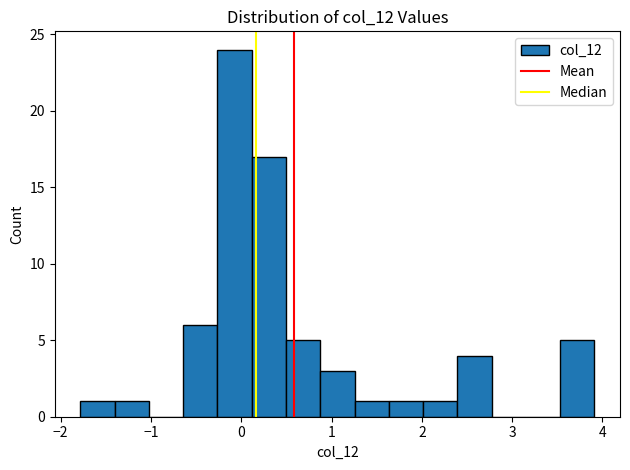

Around what value on the x-axis is the tallest bar? Give the approximate position of its centre, as read against the axis.

-0.1